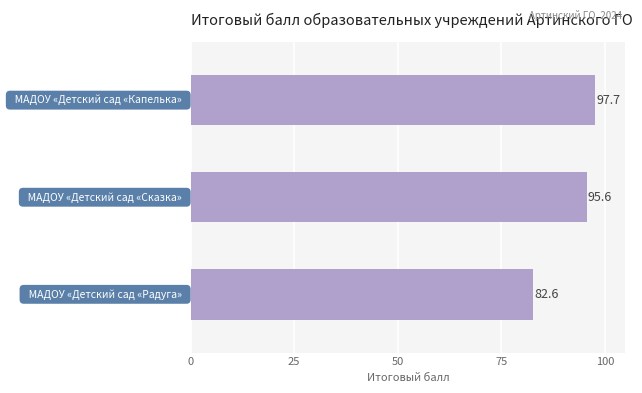

How many data points are less than 95?

1